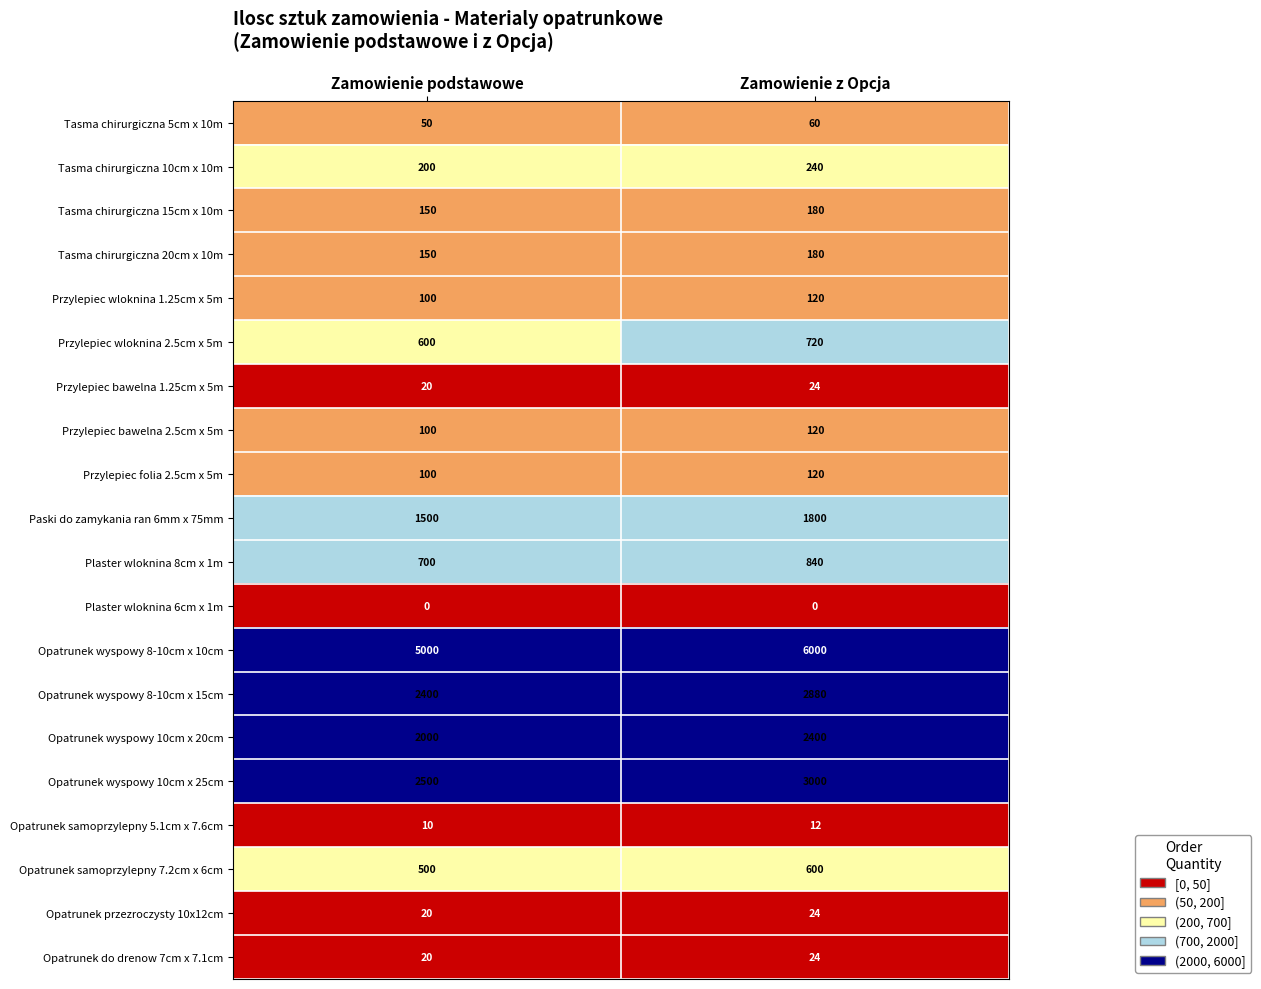

What is the sum of the Paski do zamykania ran 6mm x 75mm values at Zamowienie podstawowe and Zamowienie z Opcja?

3300